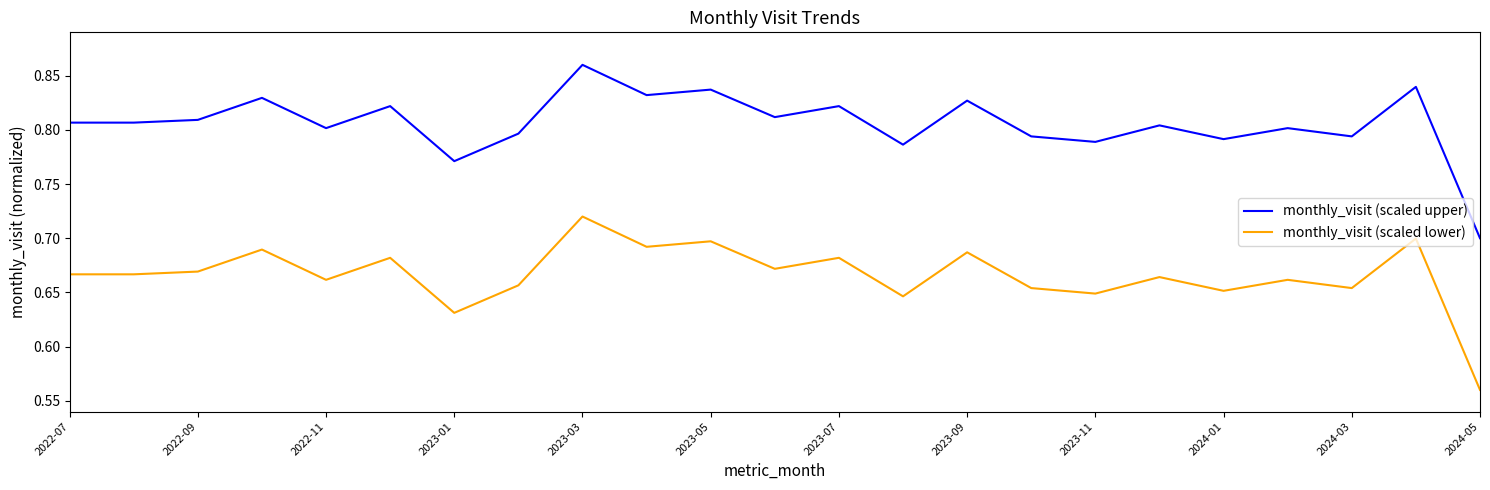

True or false: monthly_visit (scaled upper) and monthly_visit (scaled lower) intersect in this chart.

False